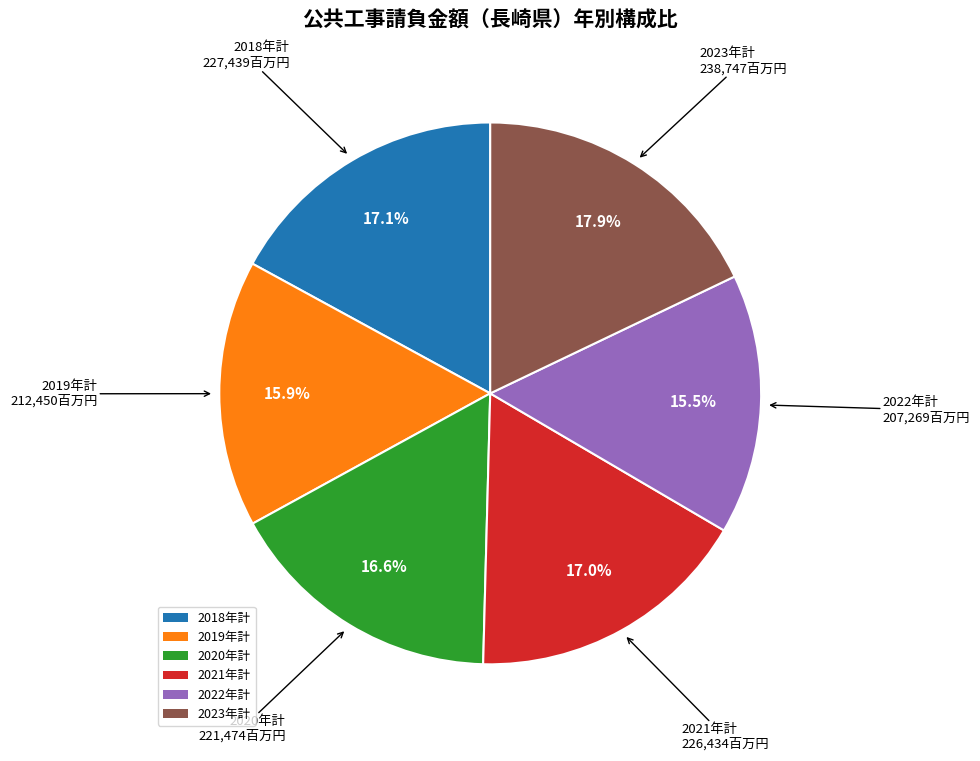

How many segments does this pie chart have?

6